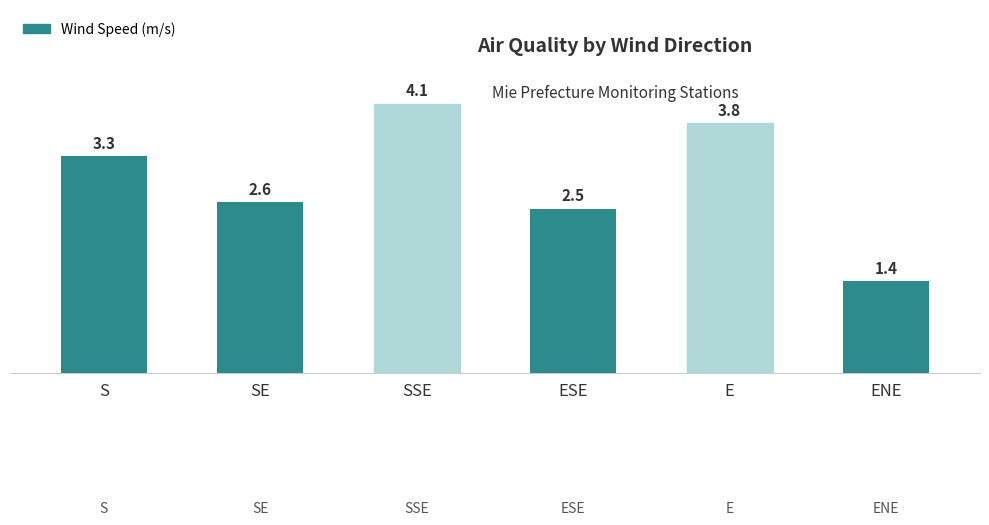

Is it true that the value at ESE is 3.9?

False